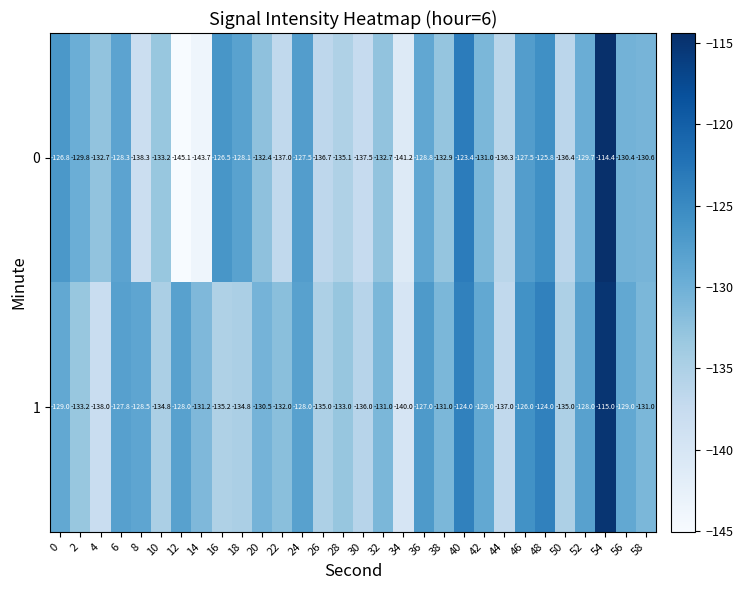

Which label corresponds to the smallest value in the chart?

12